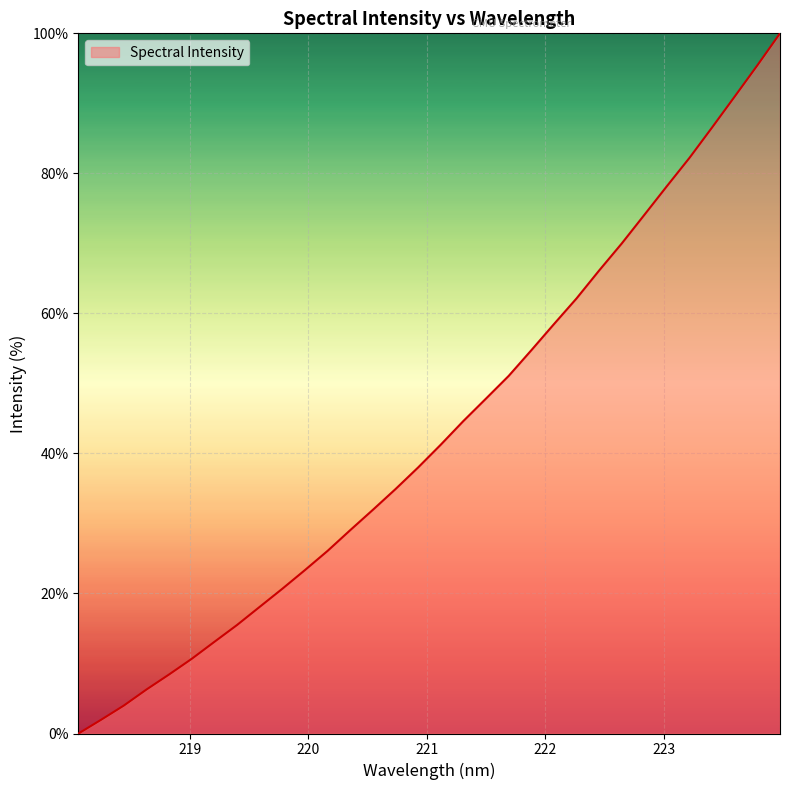

What is the difference between the maximum and minimum values?

100.0